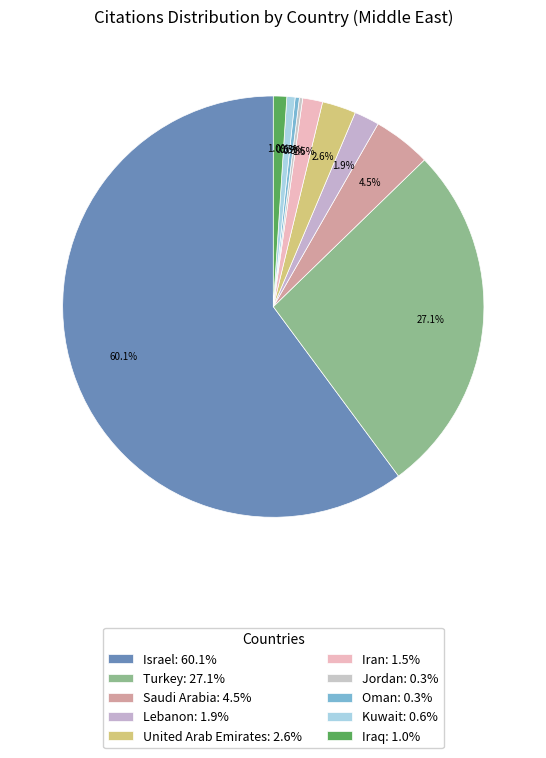

Rank the categories by value from highest to lowest.

Israel, Turkey, Saudi Arabia, United Arab Emirates, Lebanon, Iran, Iraq, Kuwait, Oman, Jordan